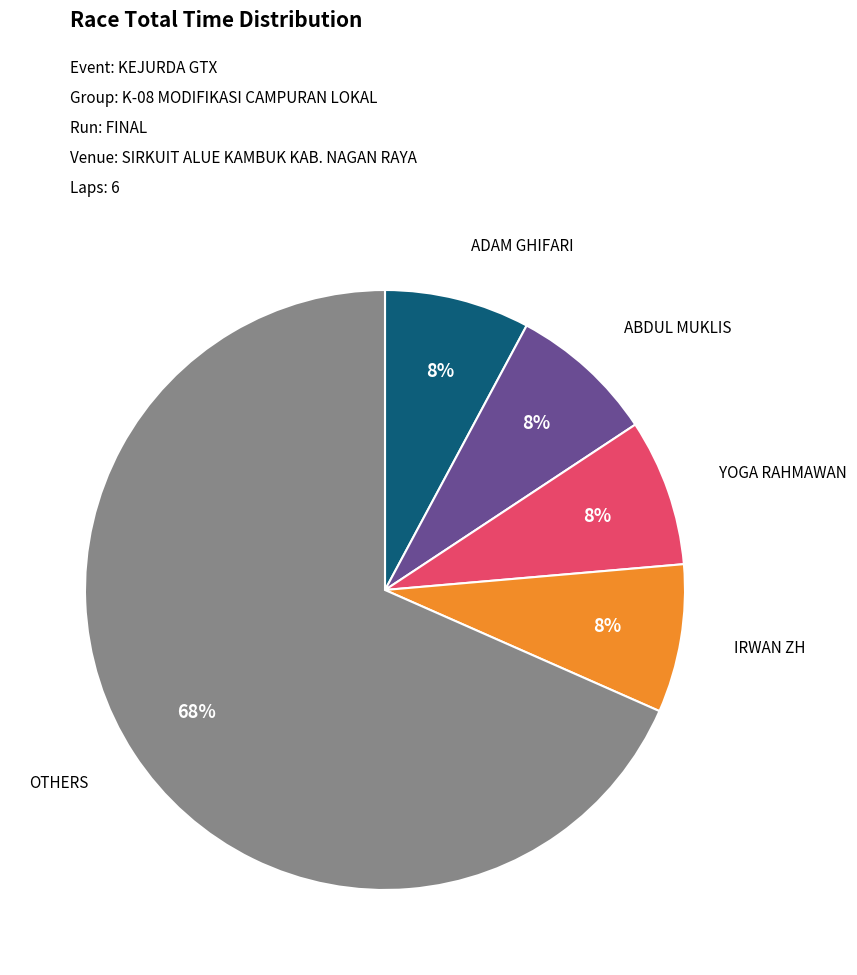

How many segments does this pie chart have?

5